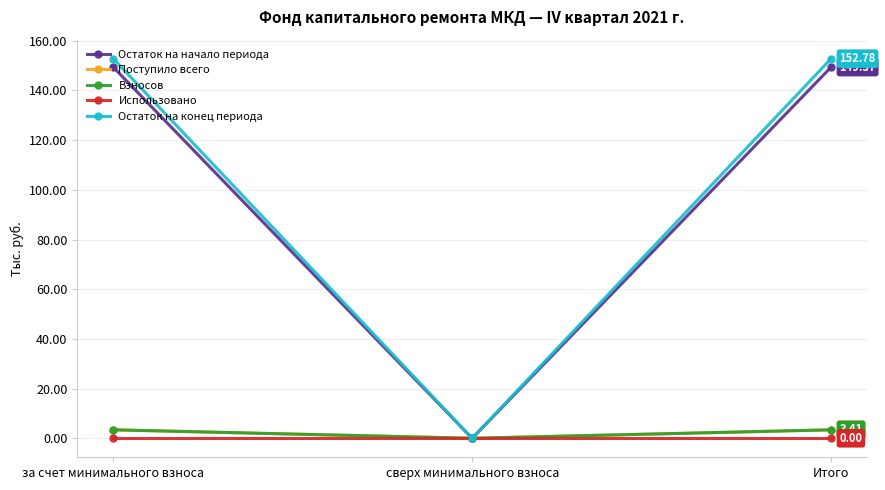

What position from the left is сверх минимального взноса?

2